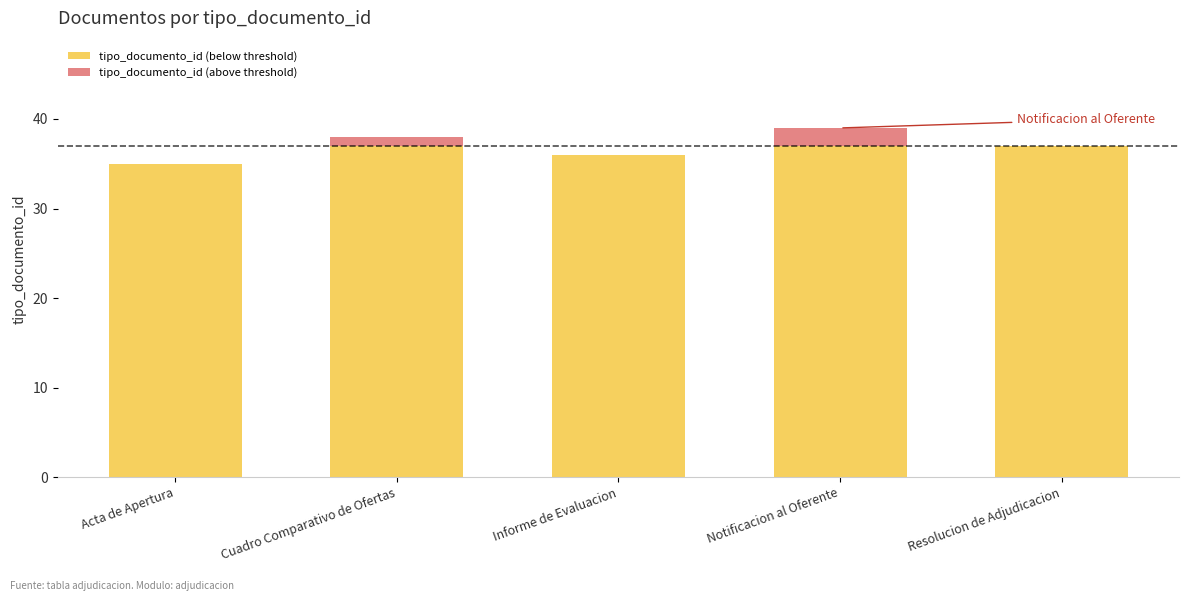

What is the total value across all series at Resolucion de Adjudicacion?

37